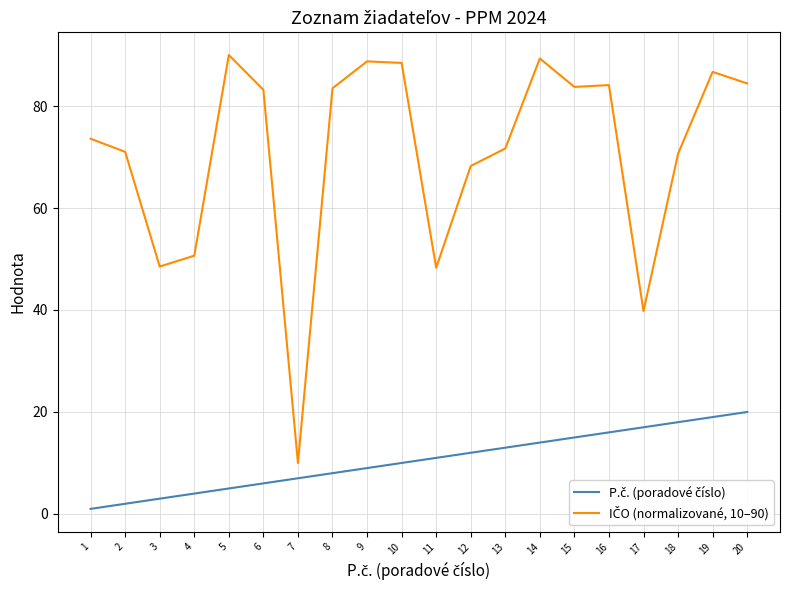

What is the spread (max minus min) of values at 9?

79.8